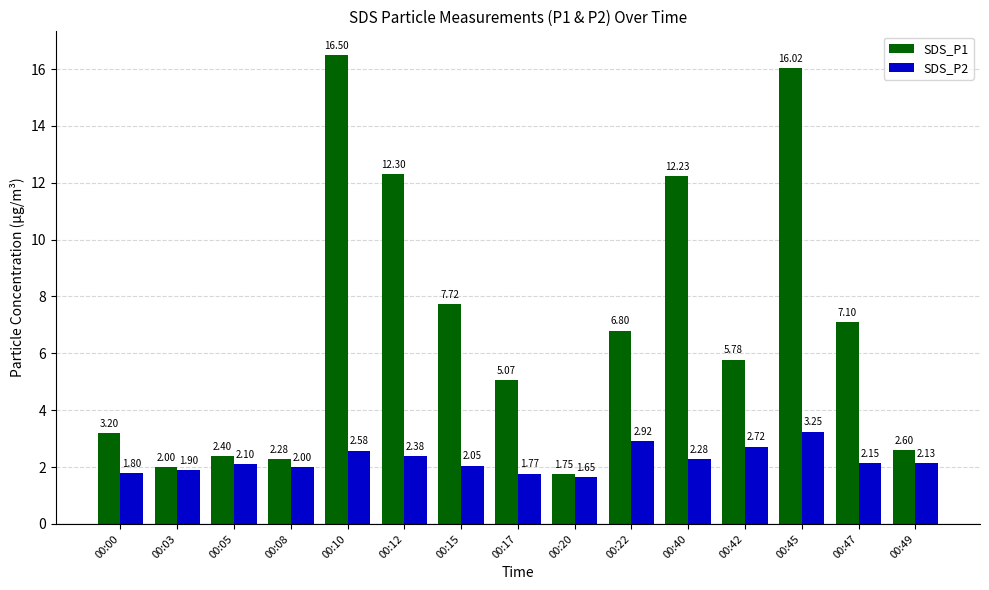

What is the difference between the highest and lowest values at 00:42?

3.1